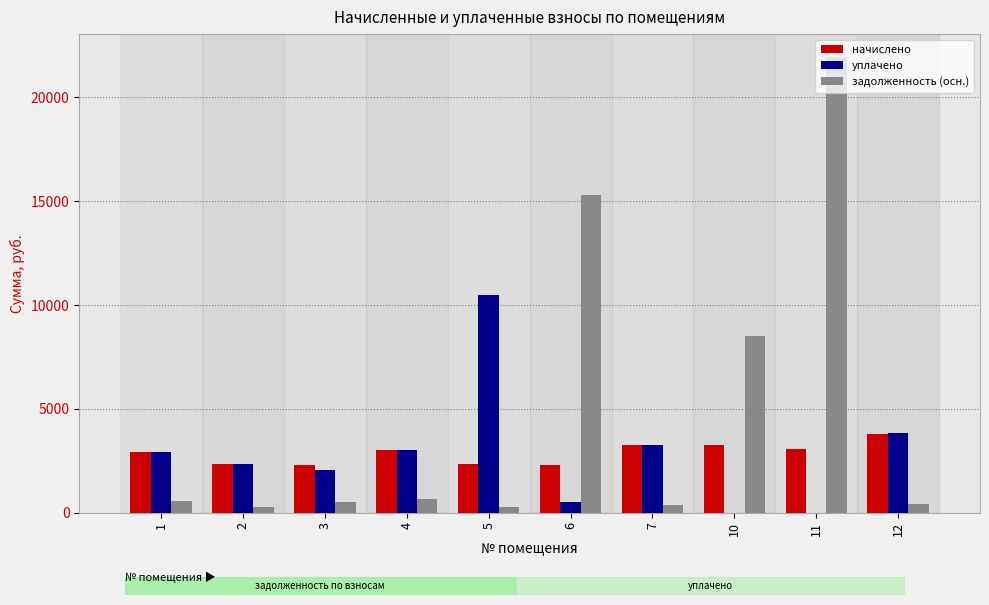

What is the sum of all начислено values?

28620.5